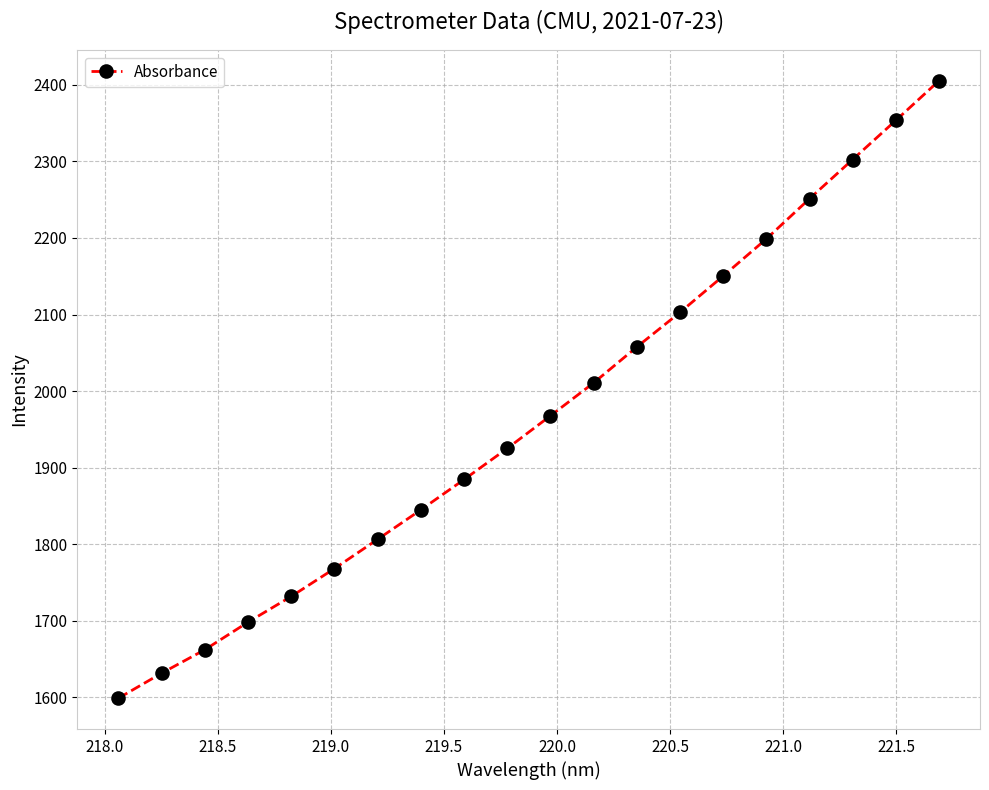

What is the average value?

1967.7